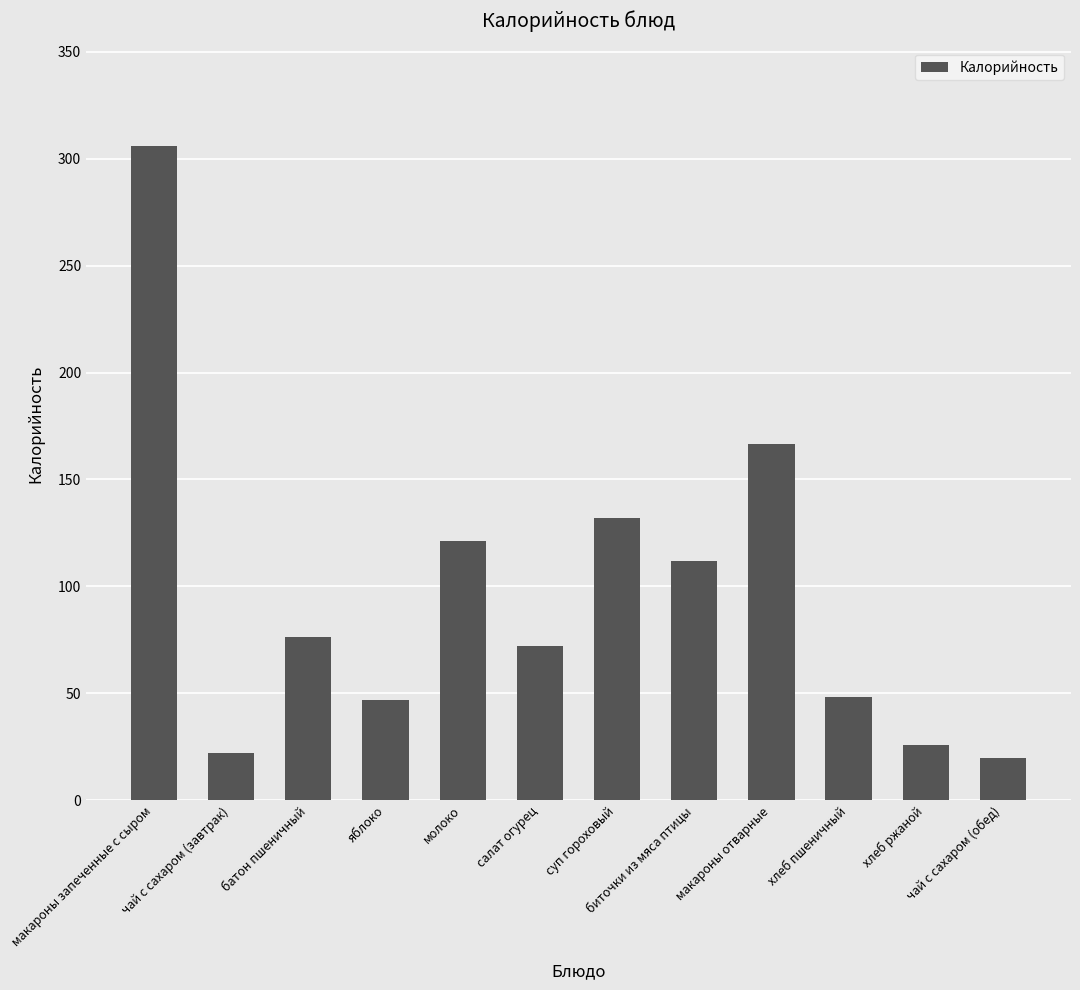

True or false: the data shows 35.7 at суп гороховый.

False